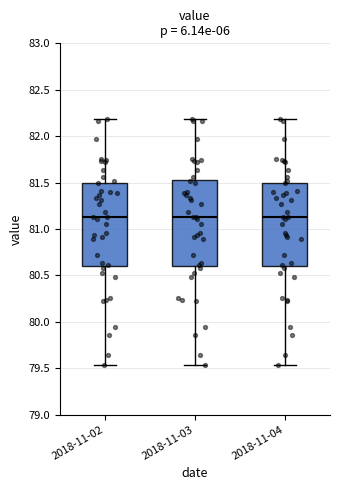

Reading left to right, transcribe this box plot: for each box, give where its median line is, the range the box spans, and where its two whiskers end, as read against the y-axis. The values are not printed on the chart, so give them approximately, as read against the axis.

2018-11-02: median 81.15, box 80.60 to 81.50, whiskers 79.55 to 82.20
2018-11-03: median 81.15, box 80.60 to 81.55, whiskers 79.55 to 82.20
2018-11-04: median 81.15, box 80.60 to 81.50, whiskers 79.55 to 82.20